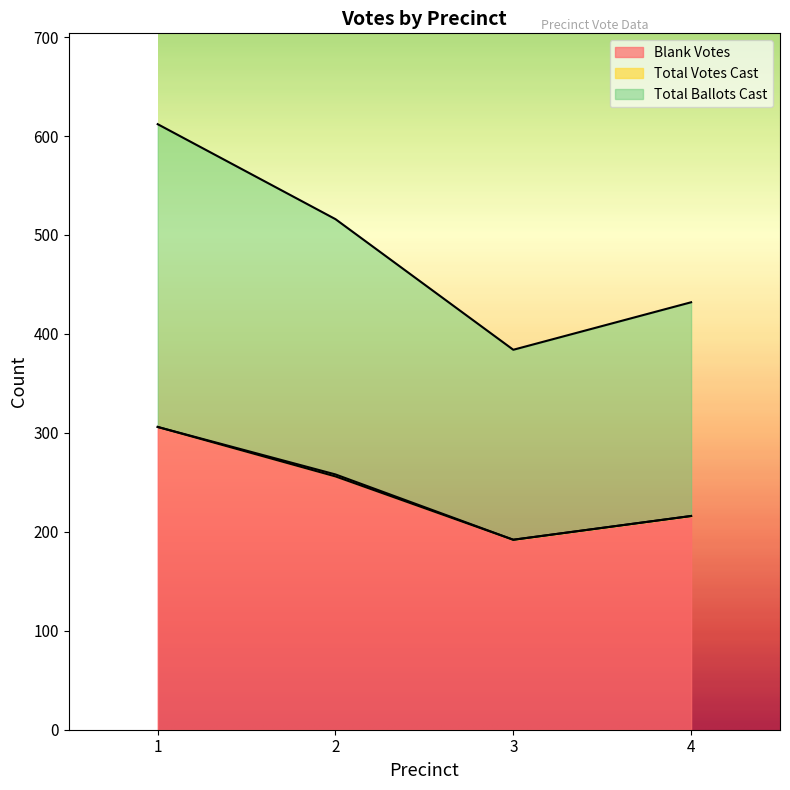

What is the minimum value for Total Ballots Cast?

192